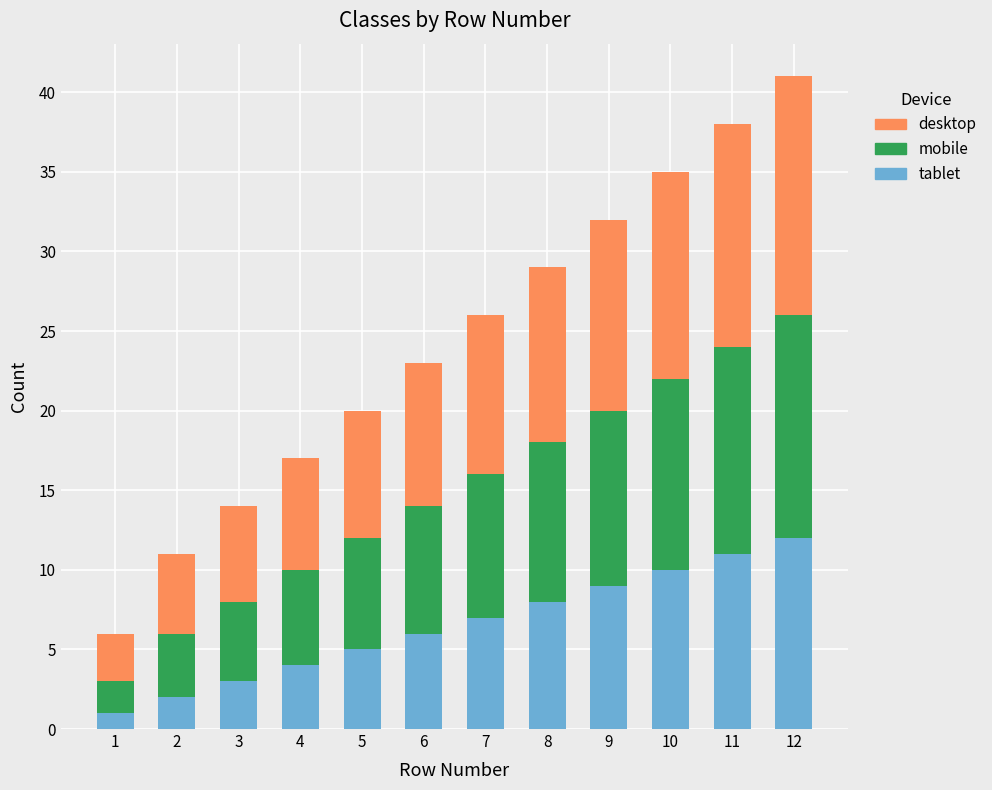

At which category is the sum across all series the highest?

12